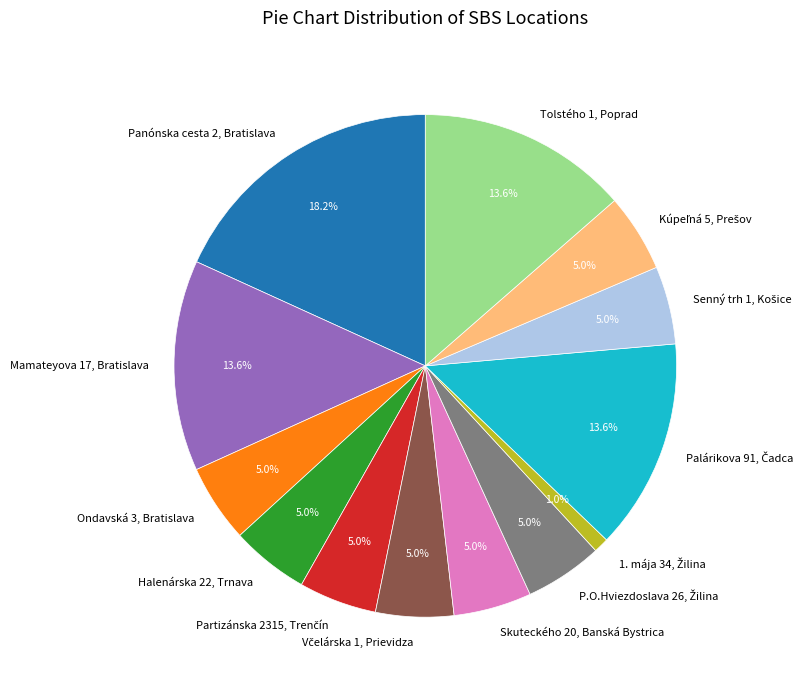

Does Ondavská 3, Bratislava account for over 50% of the chart?

No